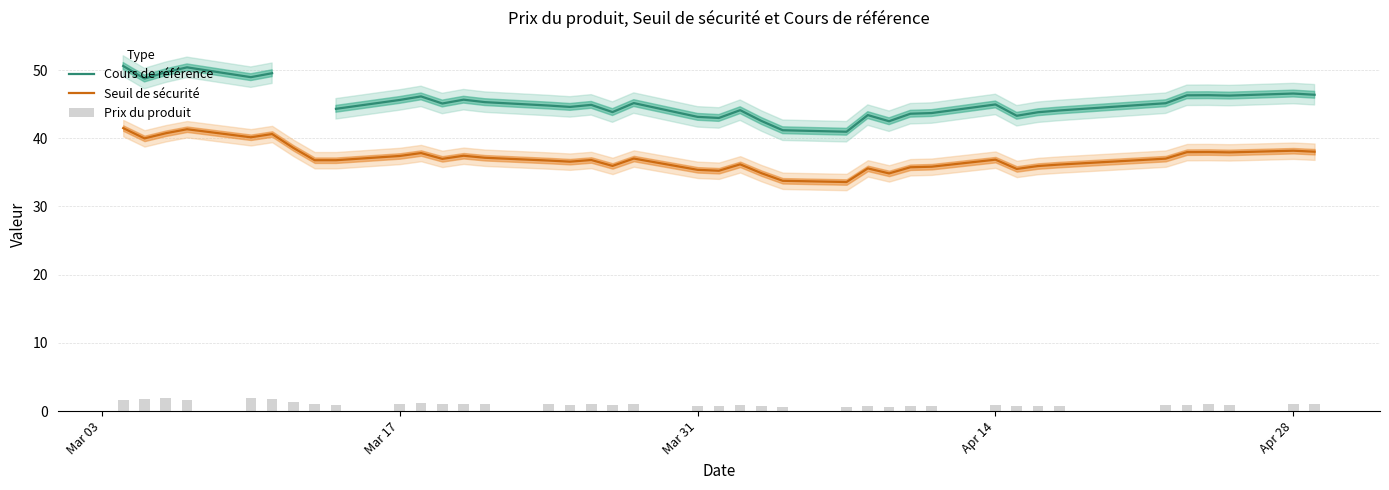

What is the lowest value of the Seuil de sécurité series?

33.6